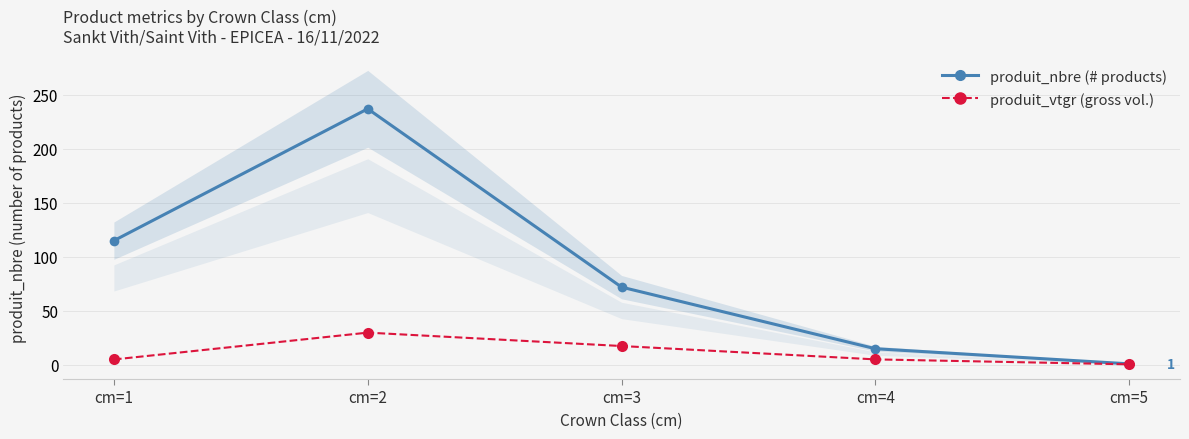

What is the sum of the produit_nbre values at cm=4 and cm=2?

252.0